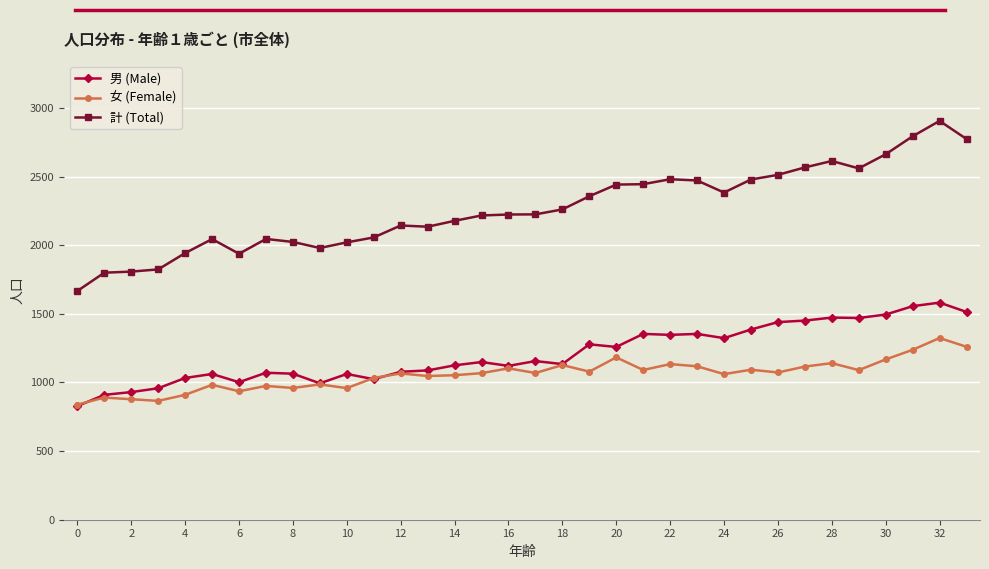

What are all the series names shown in the legend?

男 (Male), 女 (Female), 計 (Total)